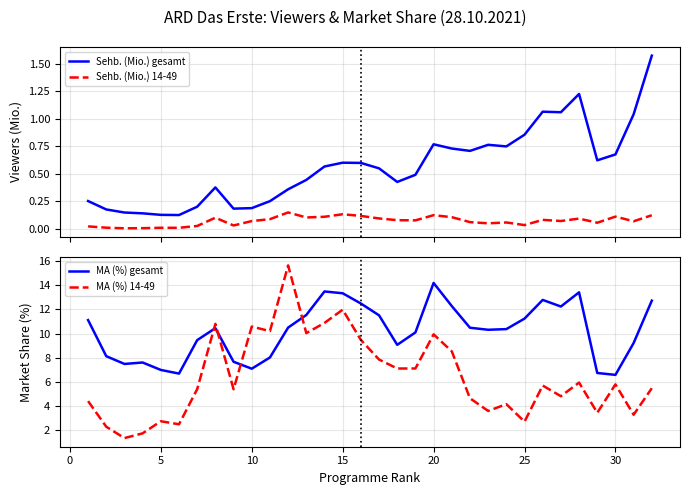

True or false: Sehb. (Mio.) gesamt and Sehb. (Mio.) 14-49 cross at least once.

False